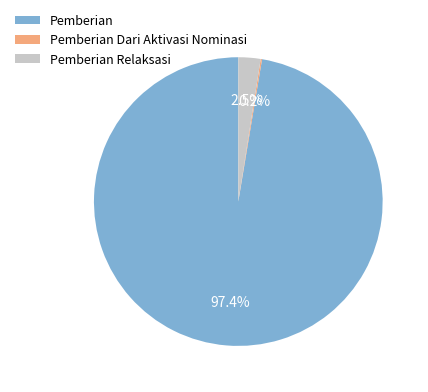

Which has a higher value, Pemberian or Pemberian Relaksasi?

Pemberian